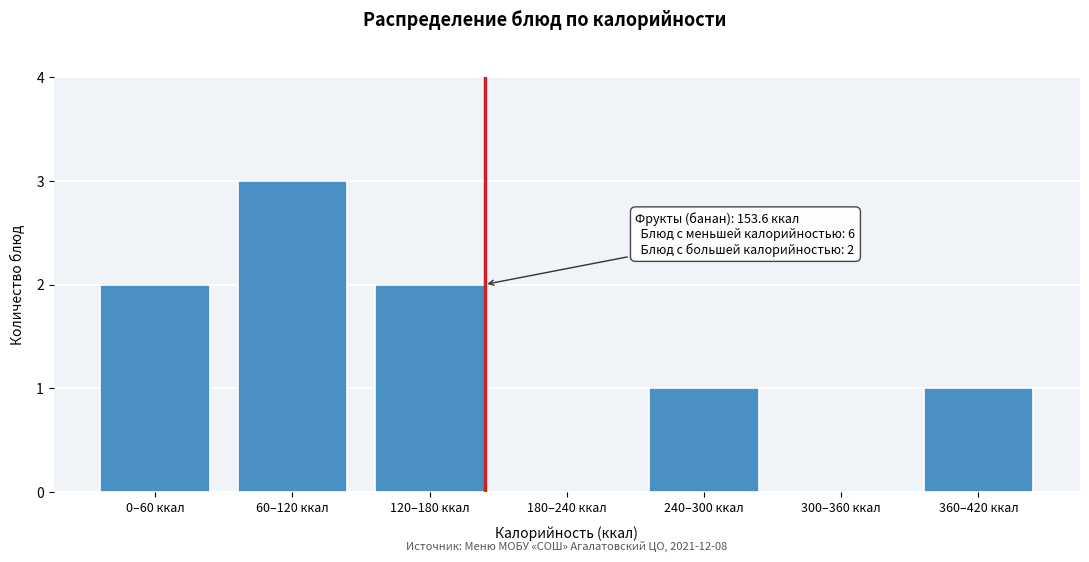

Reading left to right, list all the values displayed in this chart.

0–60 ккал=2	60–120 ккал=3	120–180 ккал=2	180–240 ккал=0	240–300 ккал=1	300–360 ккал=0	360–420 ккал=1